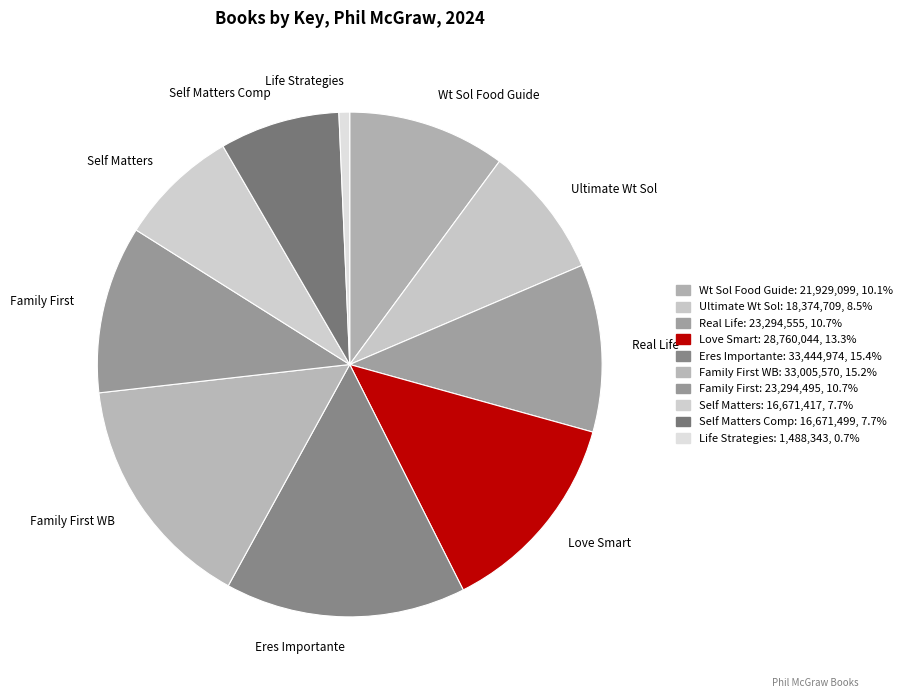

Does Life Strategies account for over 50% of the chart?

No